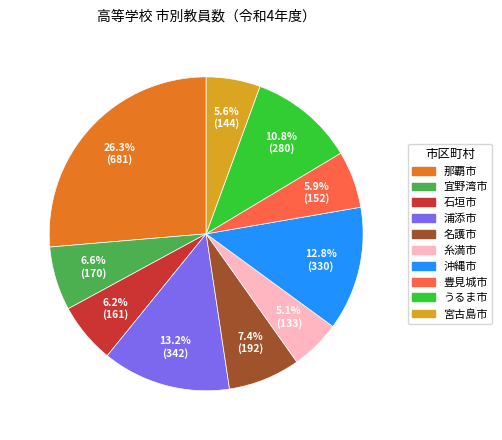

Between 宜野湾市 and うるま市, which is larger?

うるま市